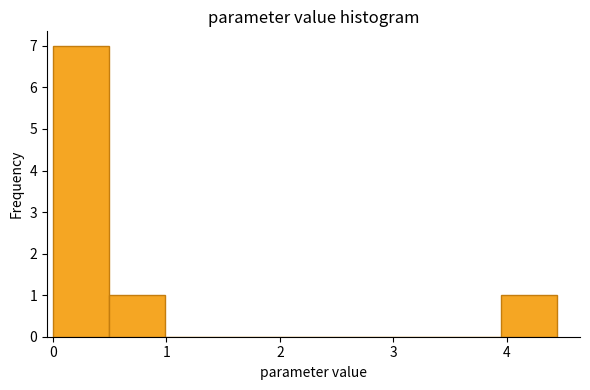

Over which range of the x-axis is the bar tallest?

0.0 to 0.5